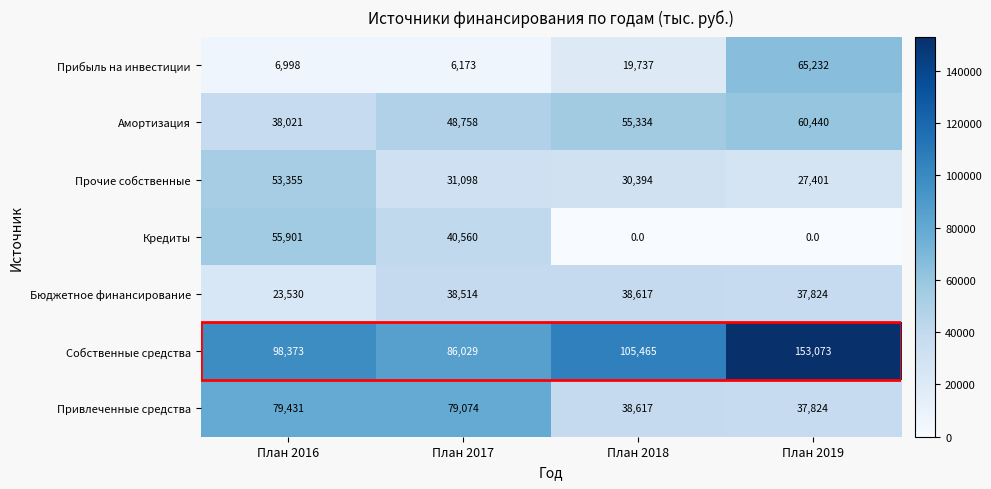

What is the average value of the Амортизация series?

50638